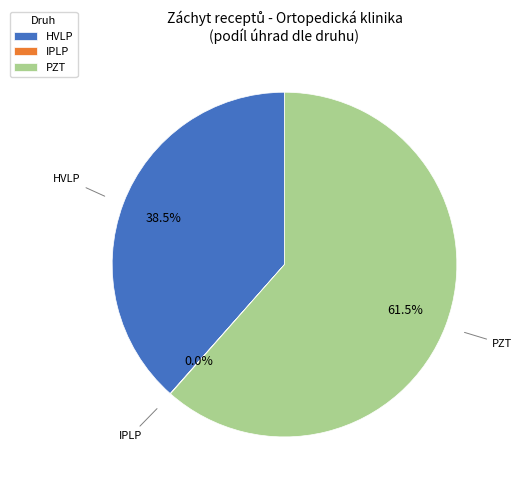

To the nearest percent, what is the average slice percentage?

33%